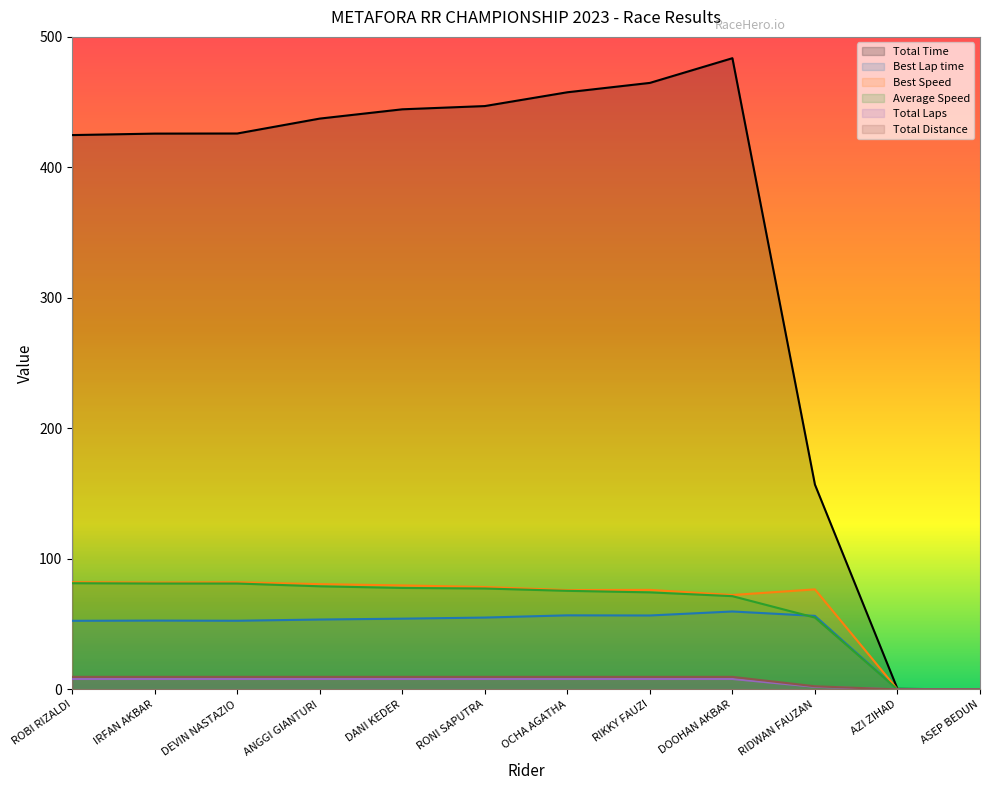

True or false: Best Speed and Average Speed cross at least once.

False